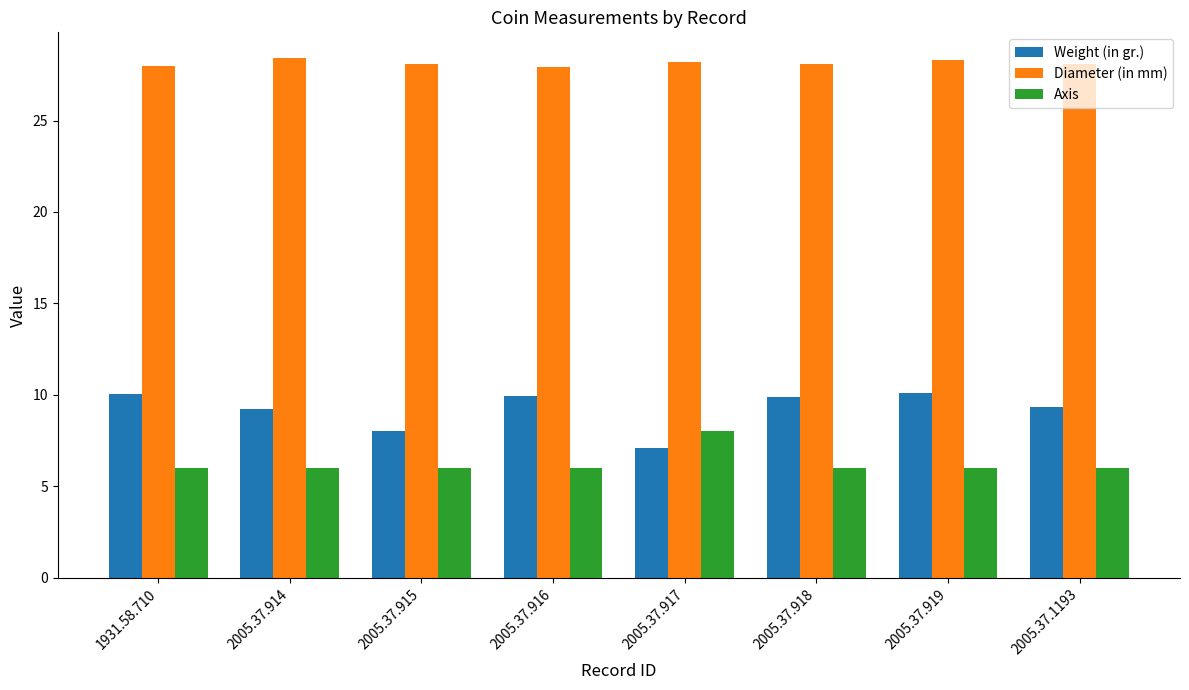

Is it true that Weight (in gr.) equals 10.0 at 1931.58.710?

True